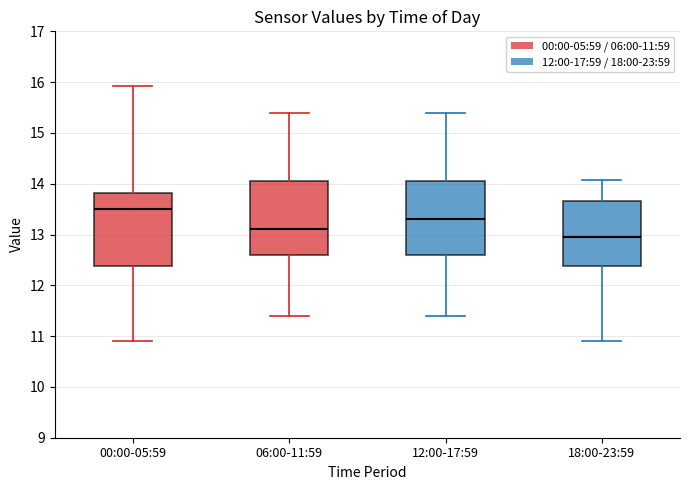

Which box has the highest median line?

00:00-05:59